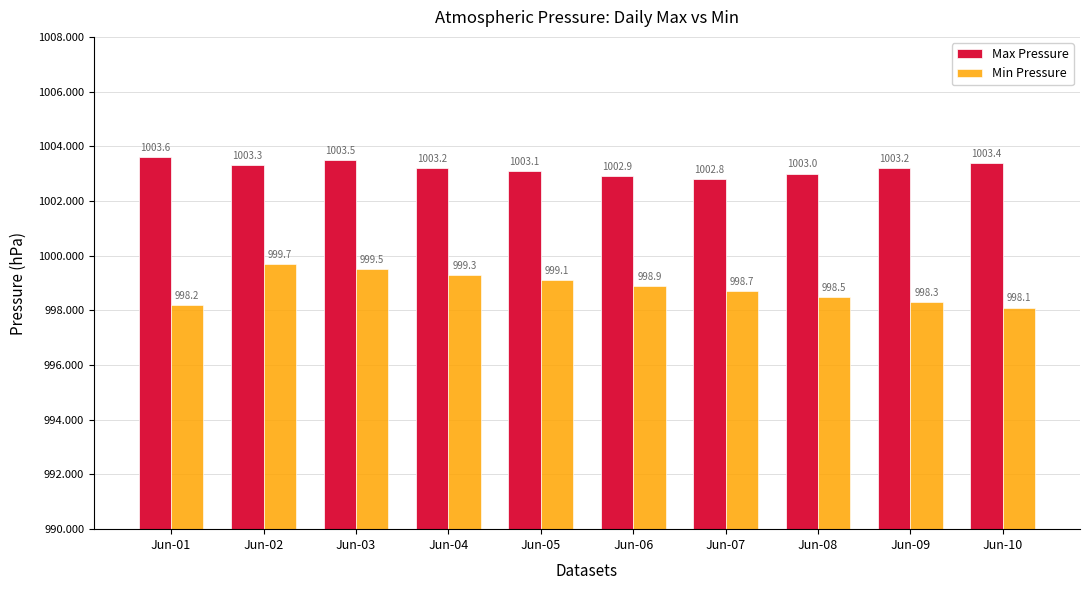

What is the spread (max minus min) of values at Jun-05?

4.0